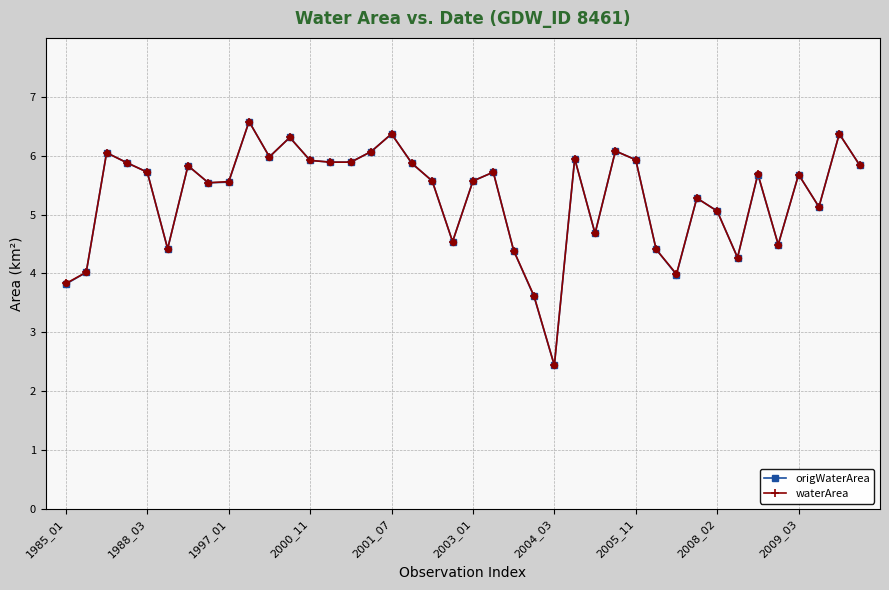

What is the maximum value for origWaterArea?

6.6